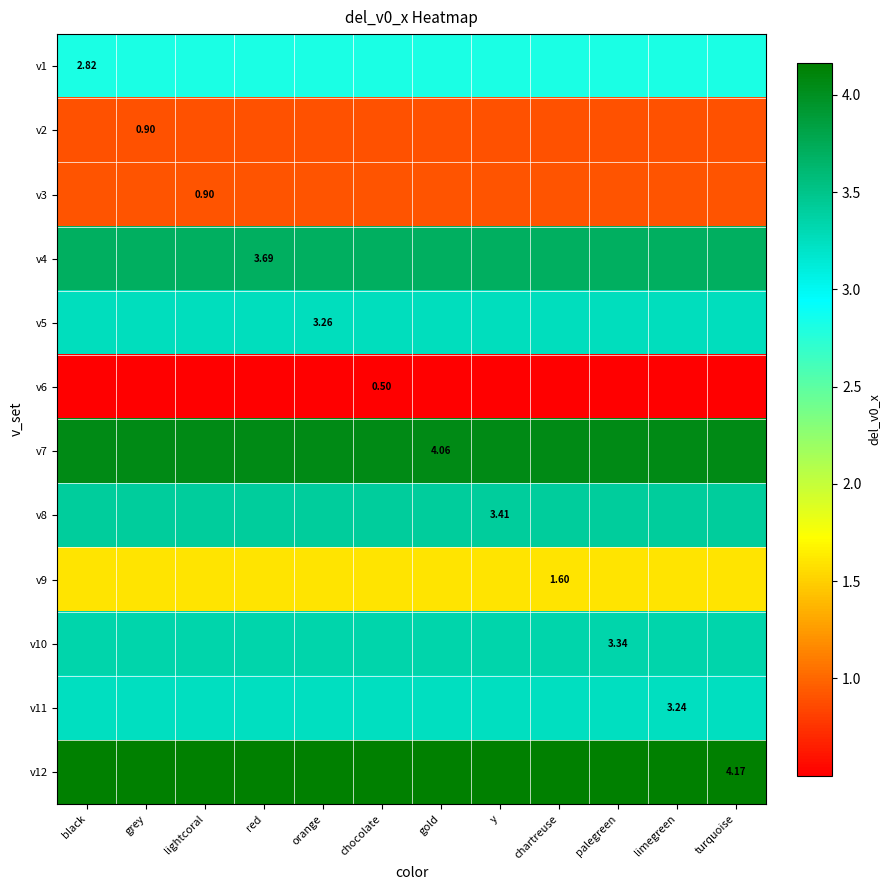

What is the sum of the v11 values at orange and limegreen?

6.5